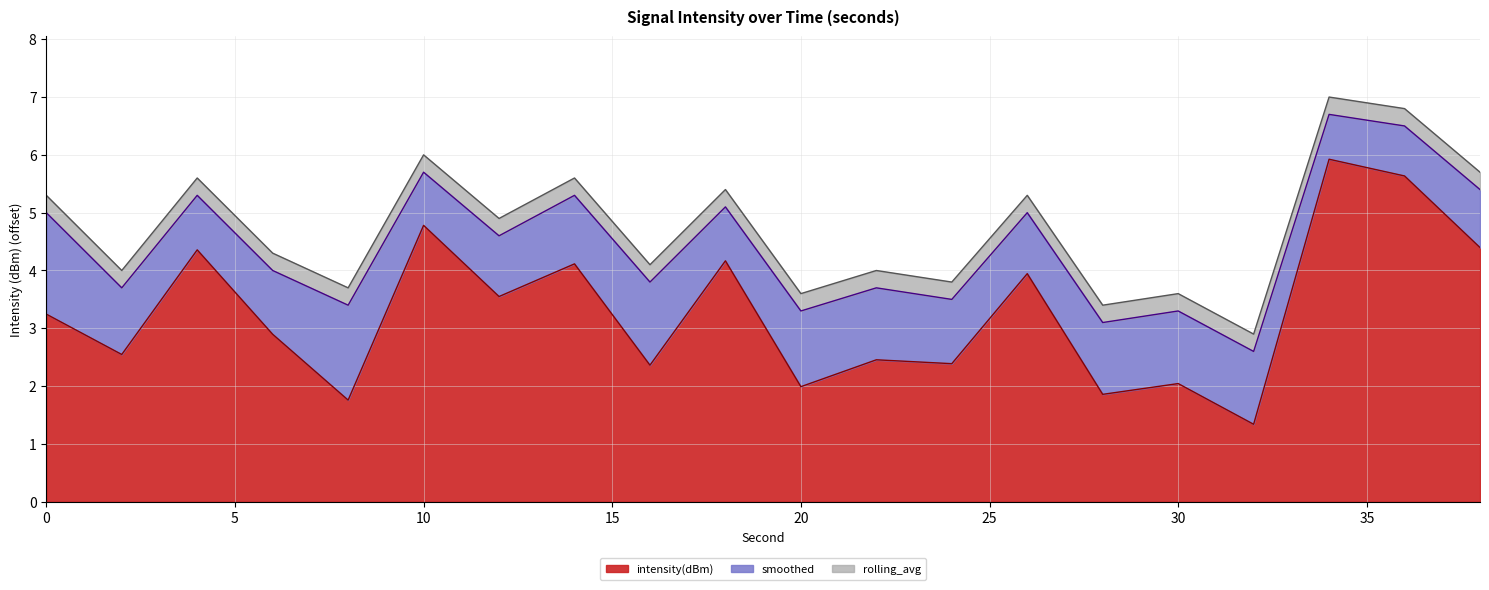

True or false: smoothed and intensity(dBm) cross at least once.

False